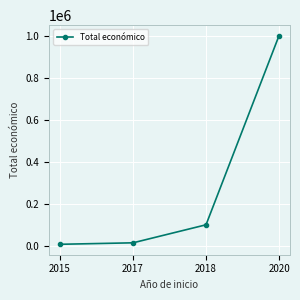

Reading left to right, extract all data points from this chart.

7000	14000	99743	999992